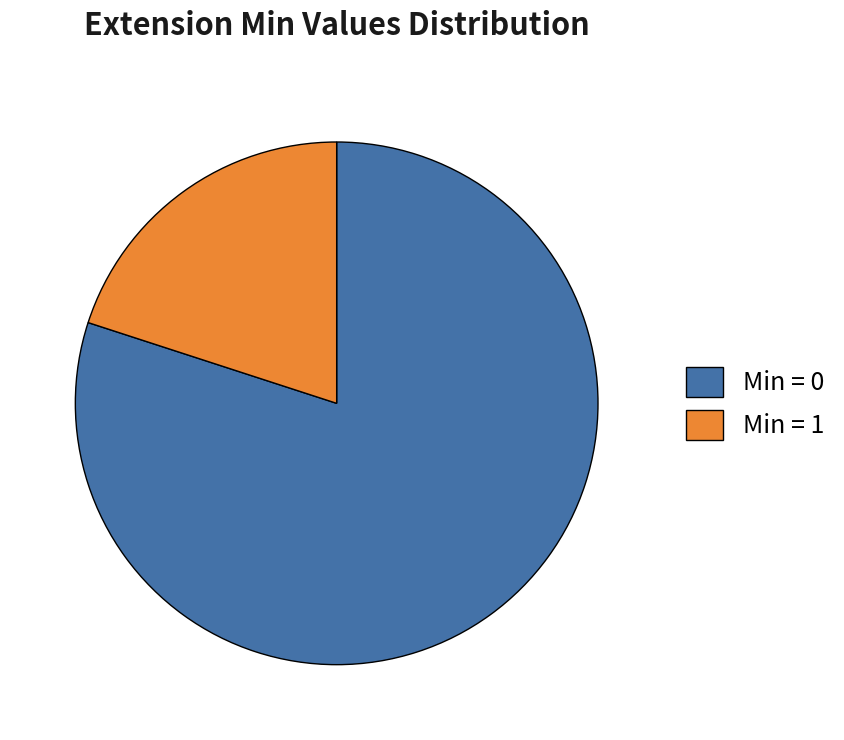

Combined, do Min = 1 and Min = 0 account for over 50%?

Yes